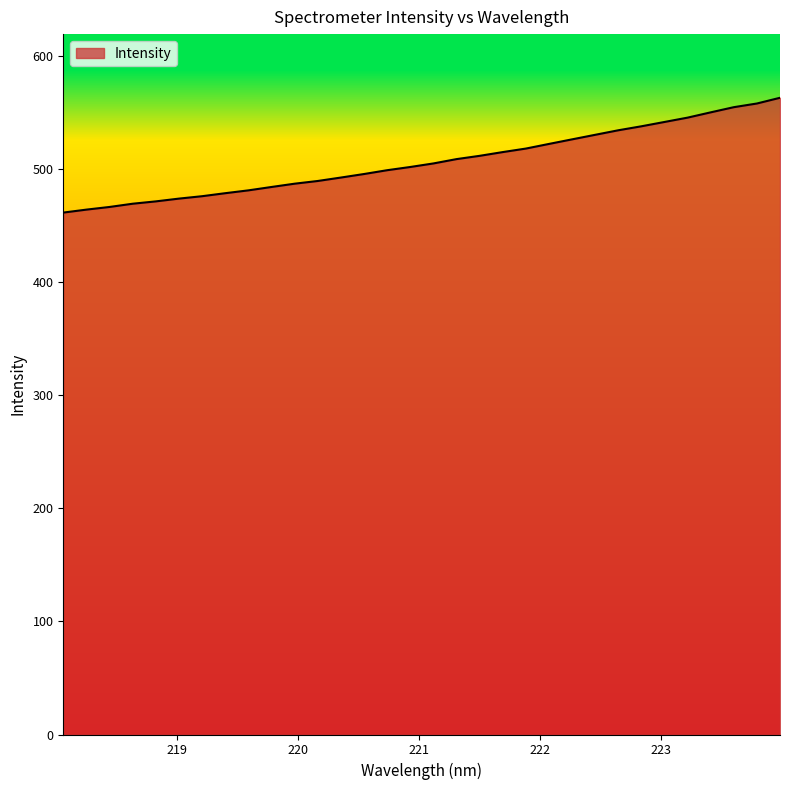

What is the smallest value displayed?

461.8